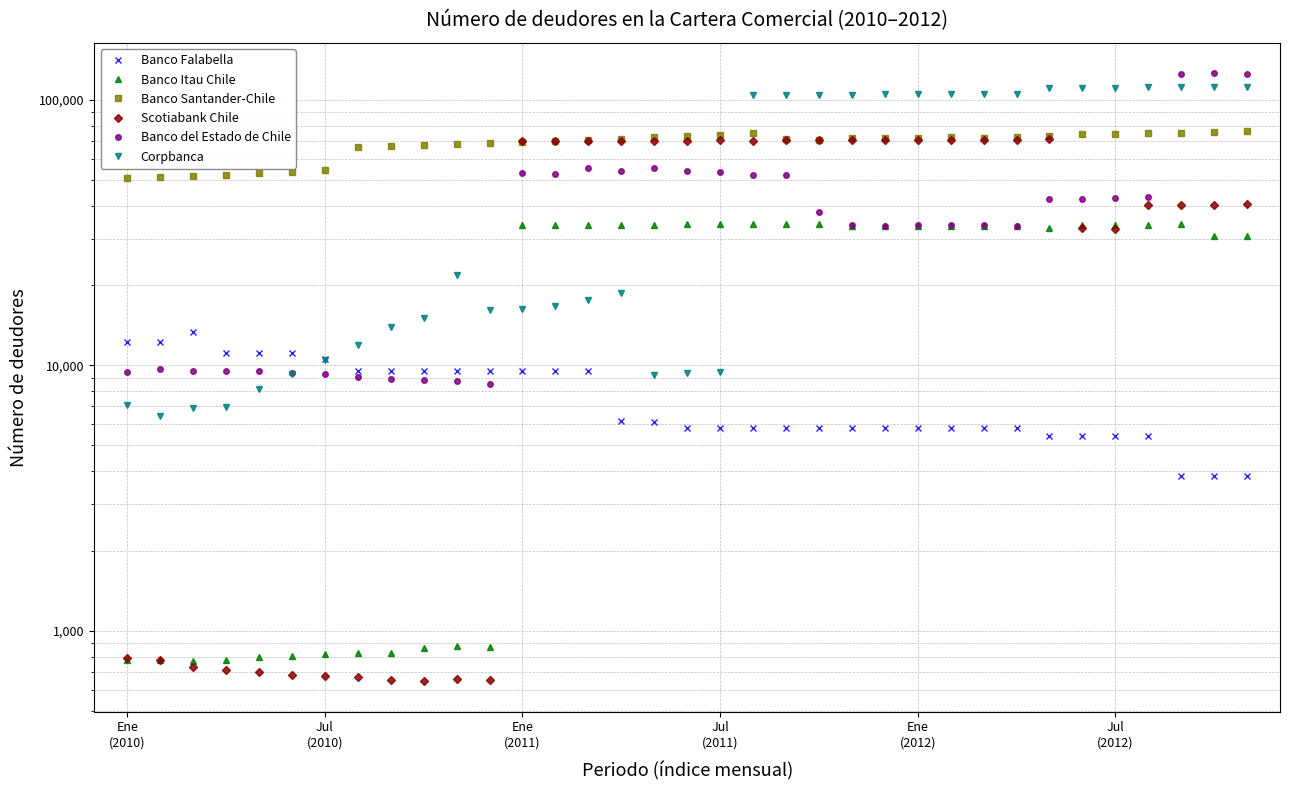

Which series has the largest range (max minus min)?

Banco del Estado de Chile